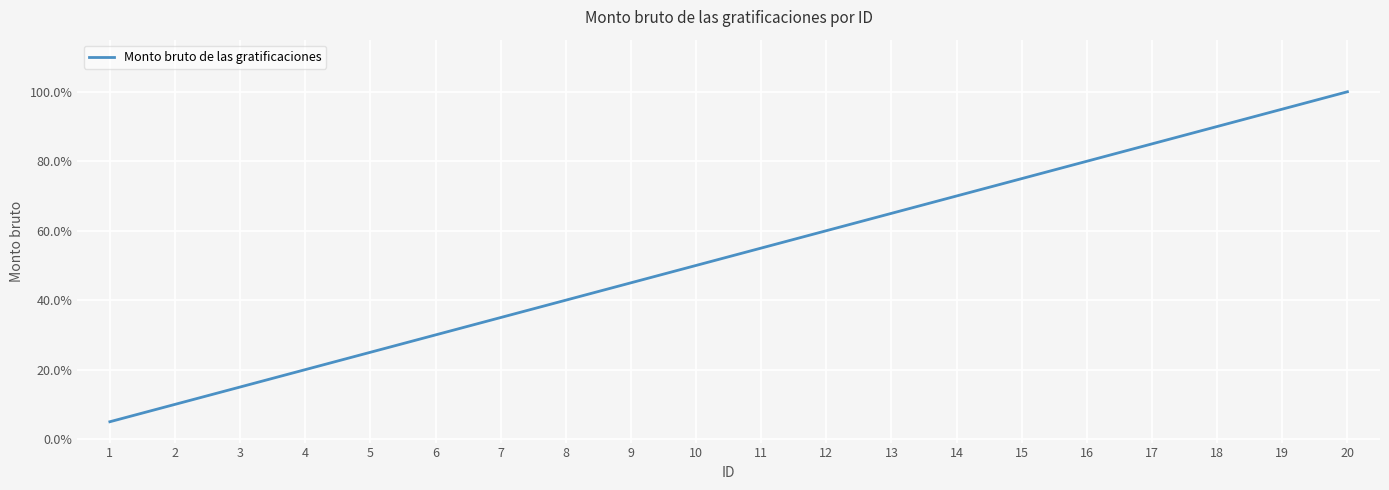

Reading left to right, what are all the values shown in this chart?

0.1	0.1	0.1	0.2	0.2	0.3	0.3	0.4	0.5	0.5	0.6	0.6	0.7	0.7	0.8	0.8	0.8	0.9	0.9	1.0